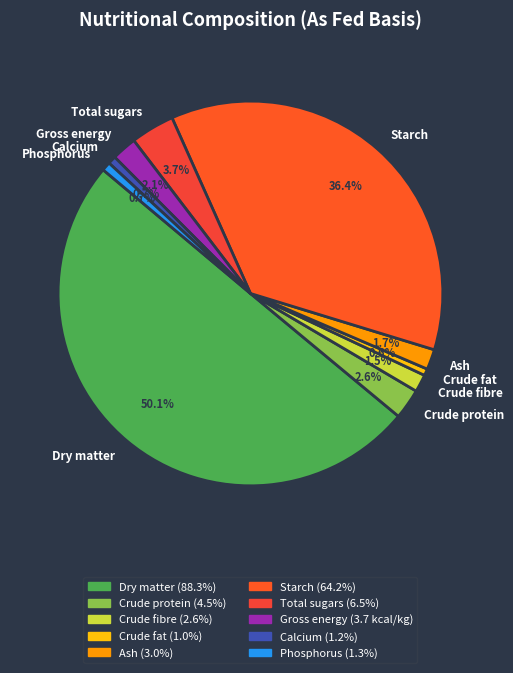

What is the largest slice in the pie chart?

Dry matter